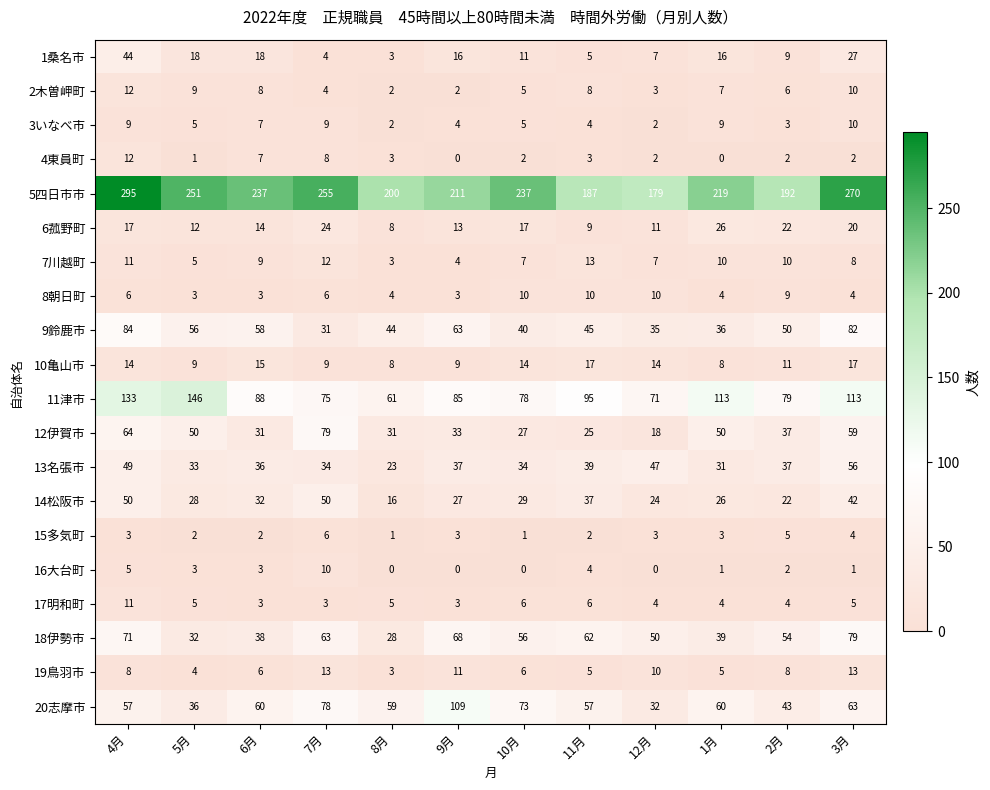

Where is 7川越町 nearest to the value 8?

3月